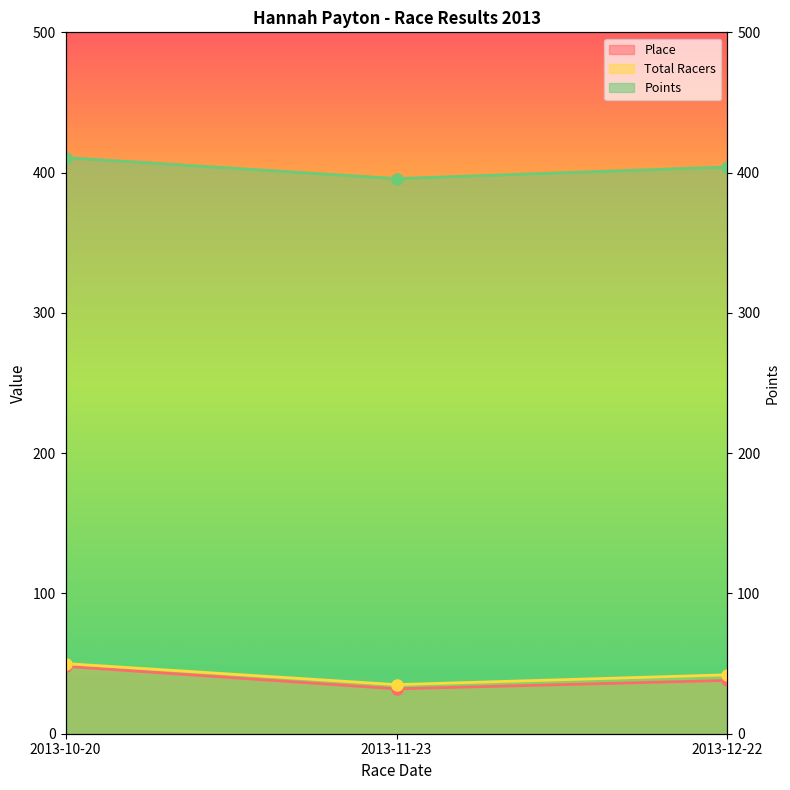

What position from the right is 2013-12-22?

1